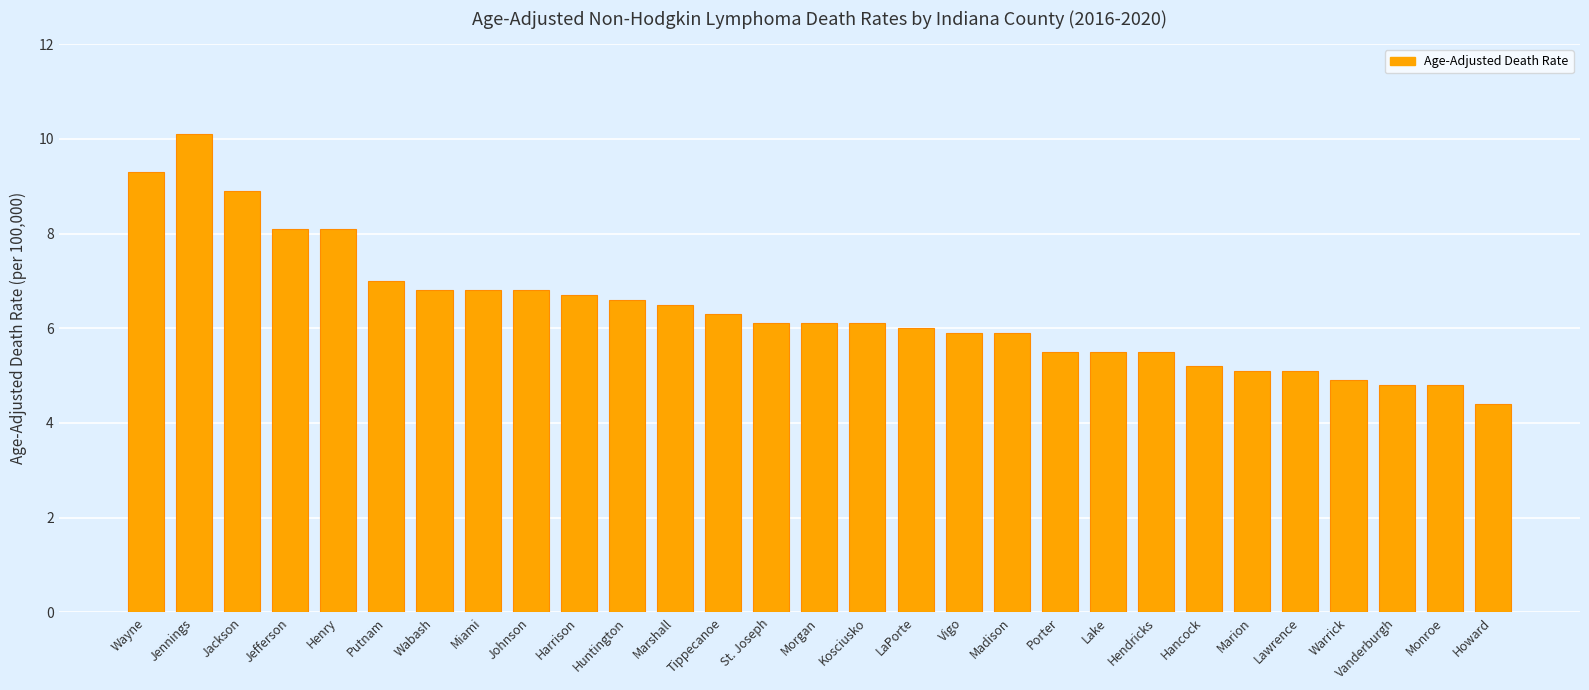

What is the change in value from Harrison to Morgan?

-0.6